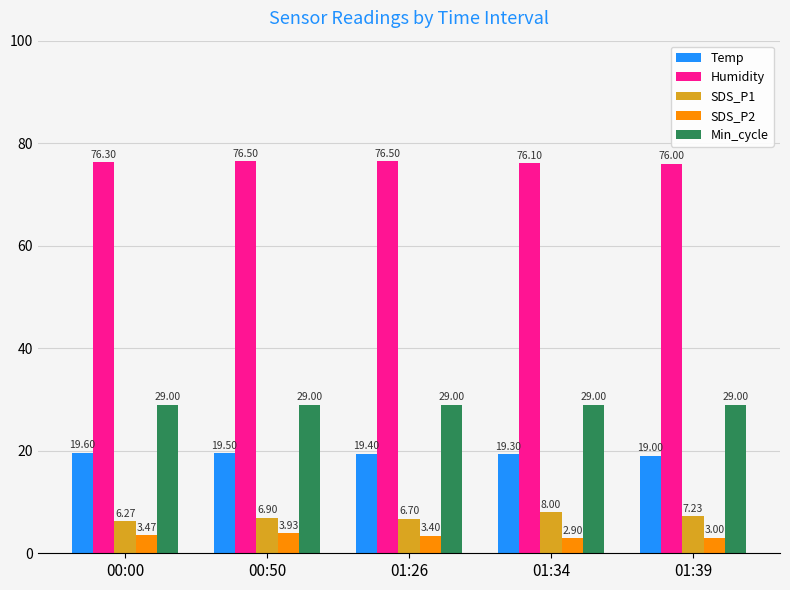

Is it true that Temp equals 19.0 at 01:39?

True